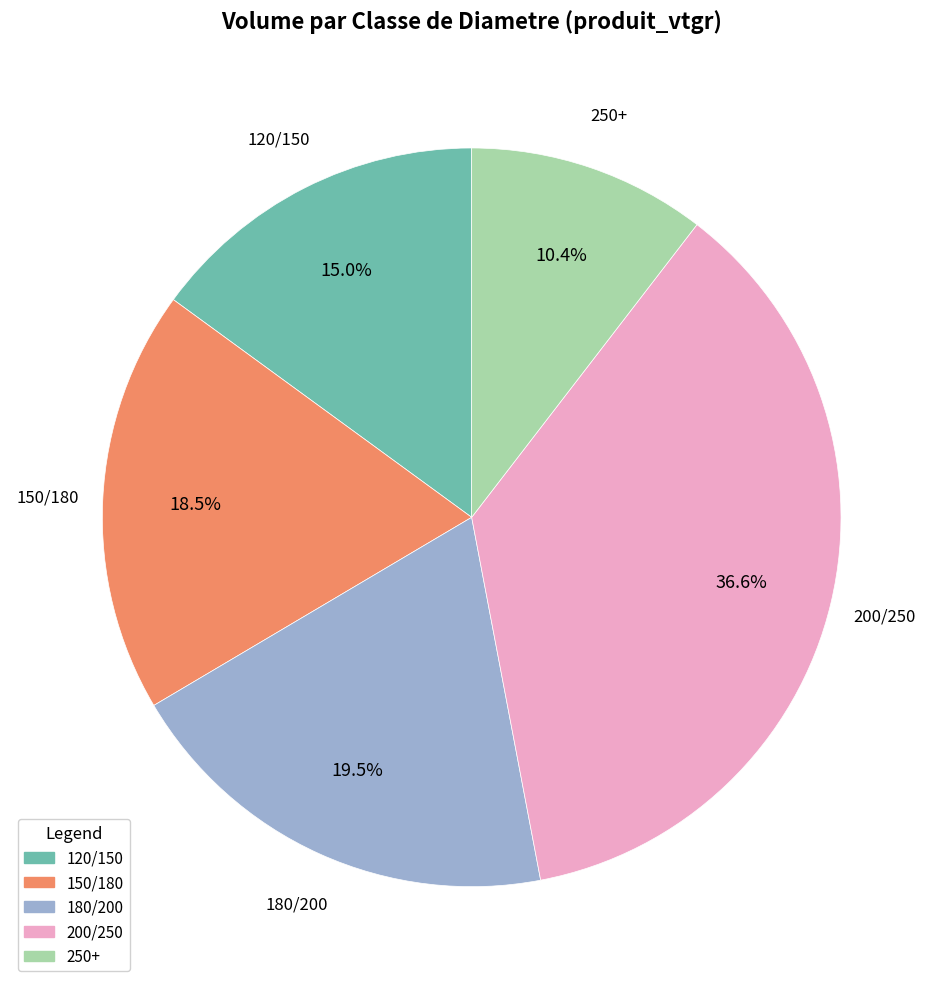

Count the number of slices in the pie.

5